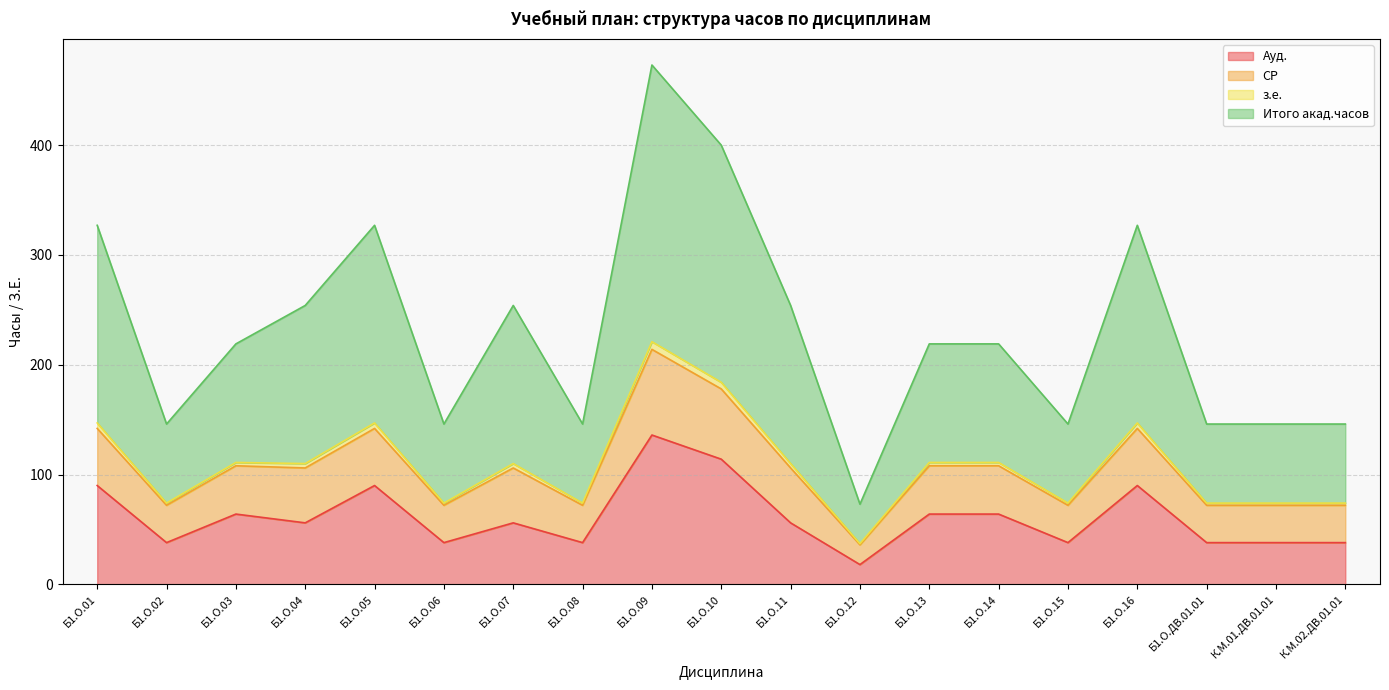

At which category is the sum across all series the highest?

Б1.О.09